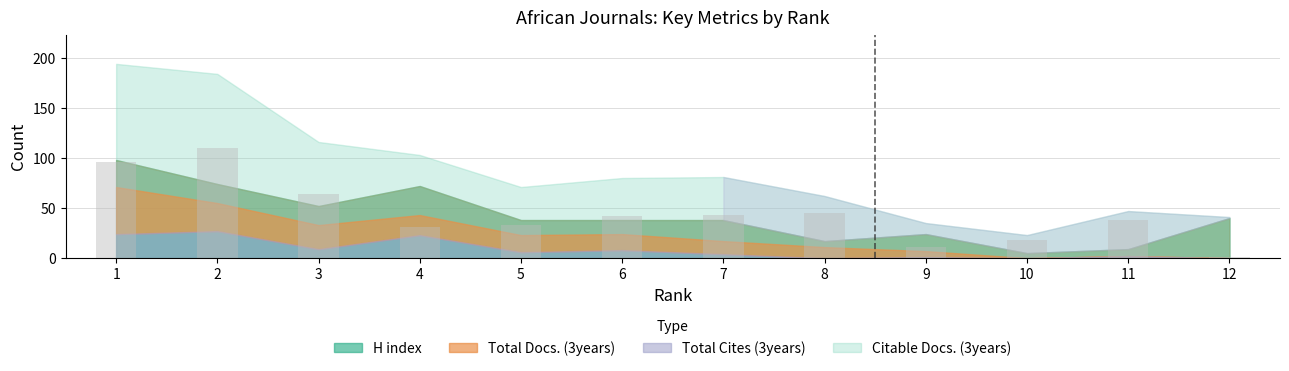

Which category has the lowest value across all series?

12